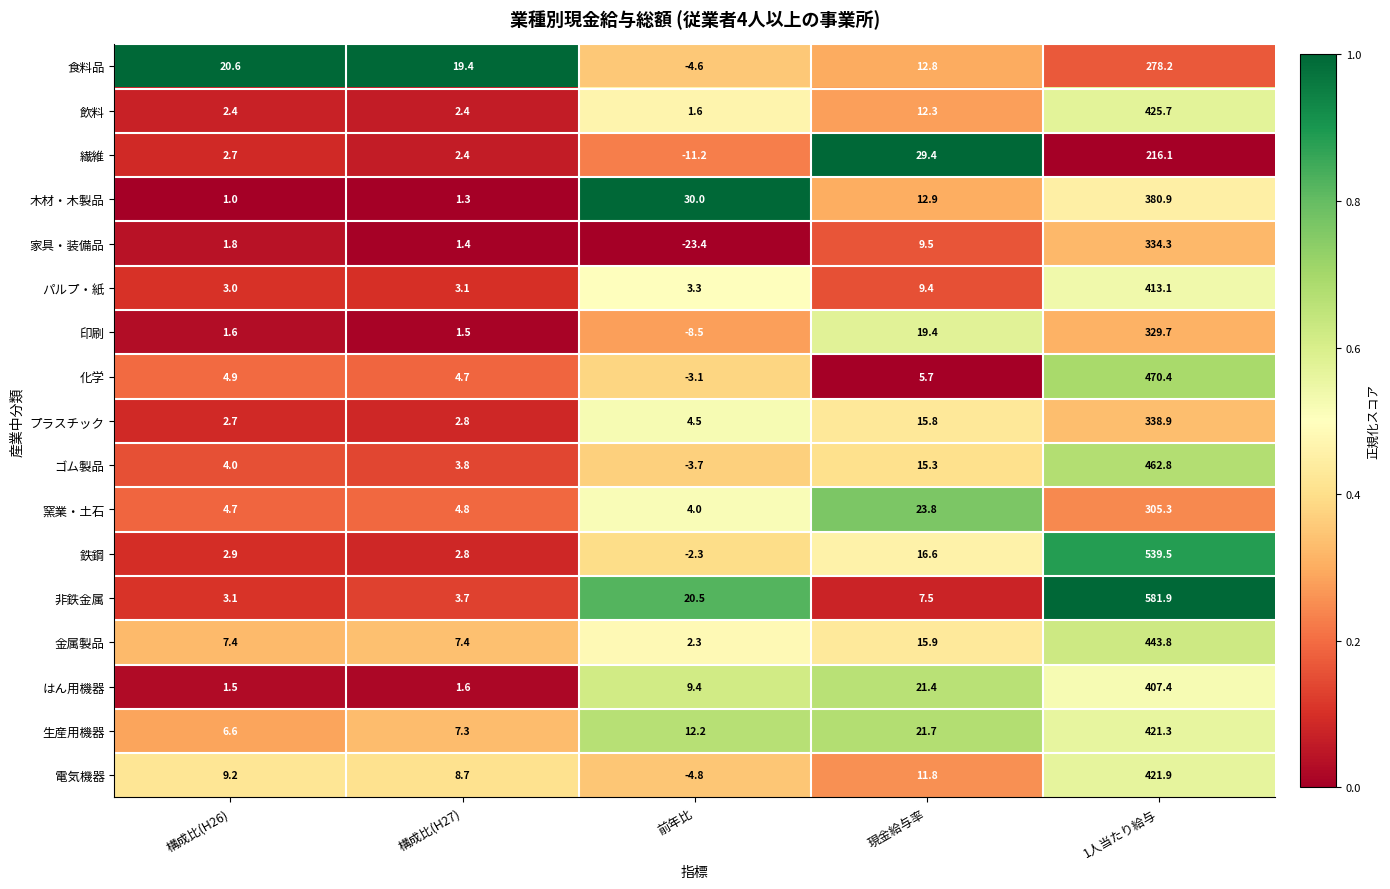

Between 構成比(H26) and 構成比(H27), which series saw the biggest shift?

食料品